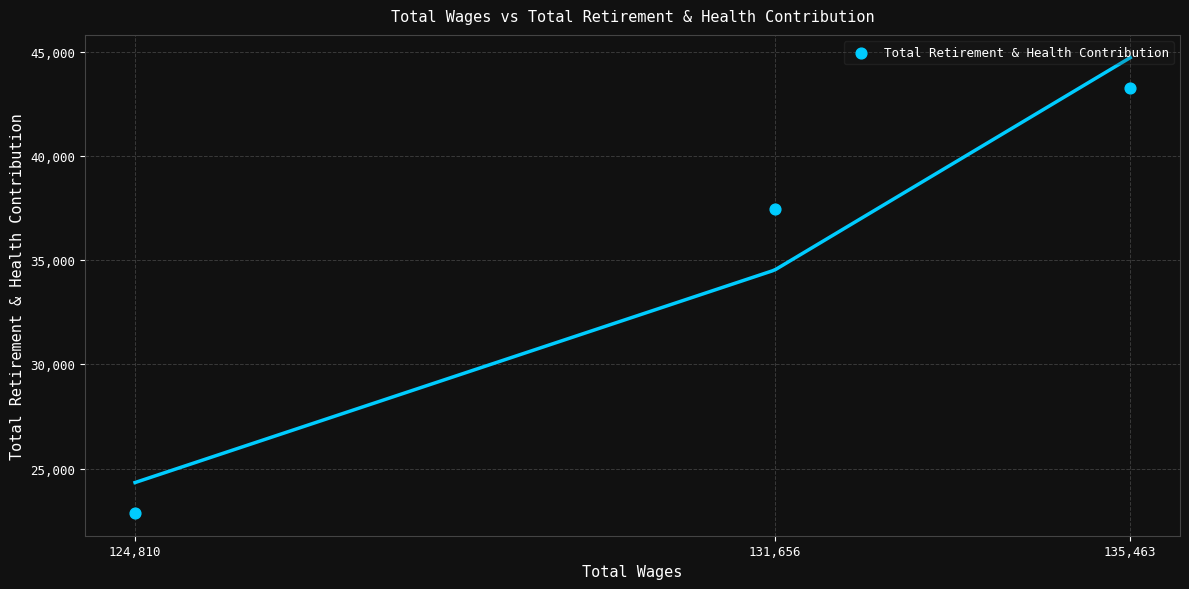

What is the range of X values (max minus min)?

10653